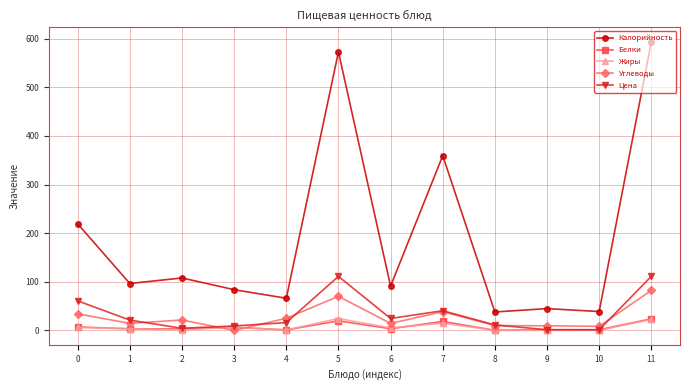

What is the approximate value of Калорийность at 2?

107.8